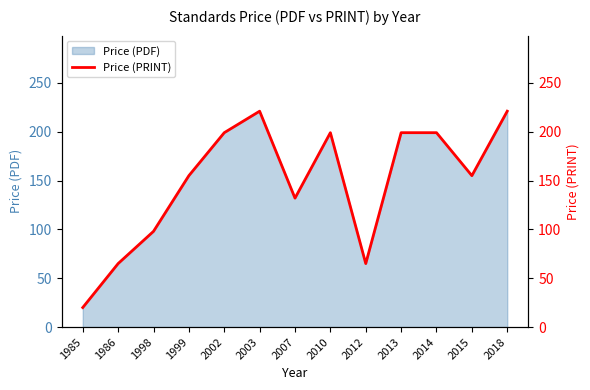

List the labels in order of value, largest first.

2003, 2018, 2002, 2010, 2013, 2014, 1999, 2015, 2007, 1998, 1986, 2012, 1985